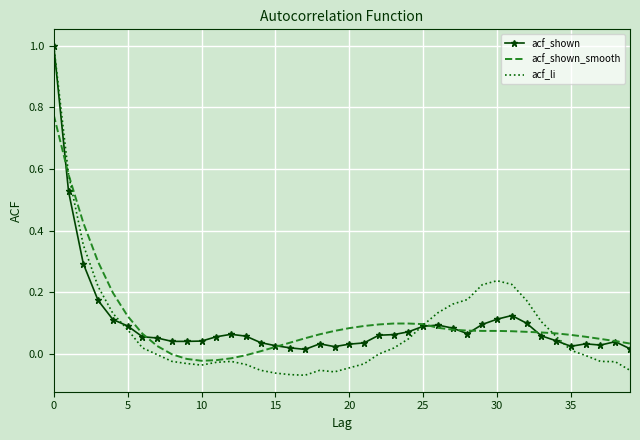

What is the highest value of the acf_shown series?

1.0